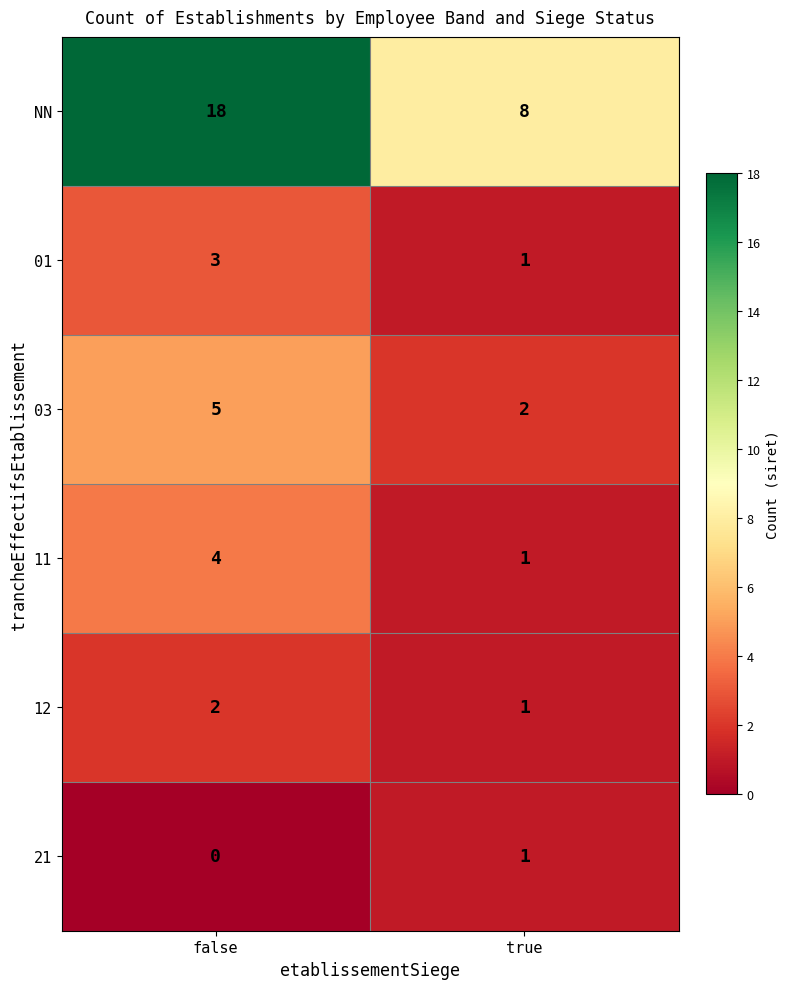

Which category has the highest value across all series?

false